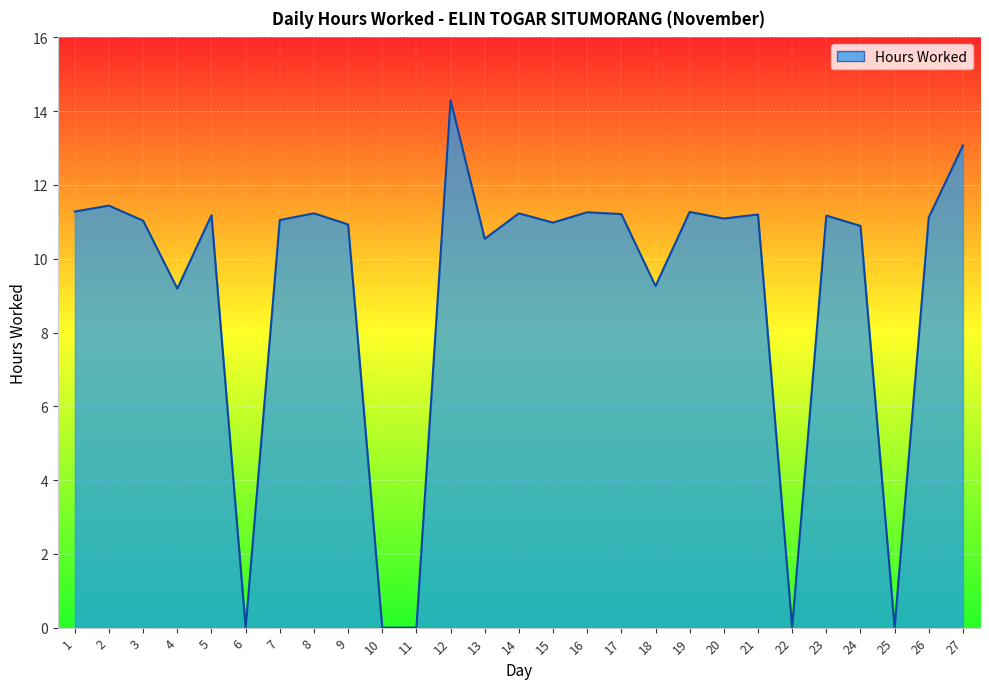

Approximately how many times larger is the value at 26 compared to 5?

1.0